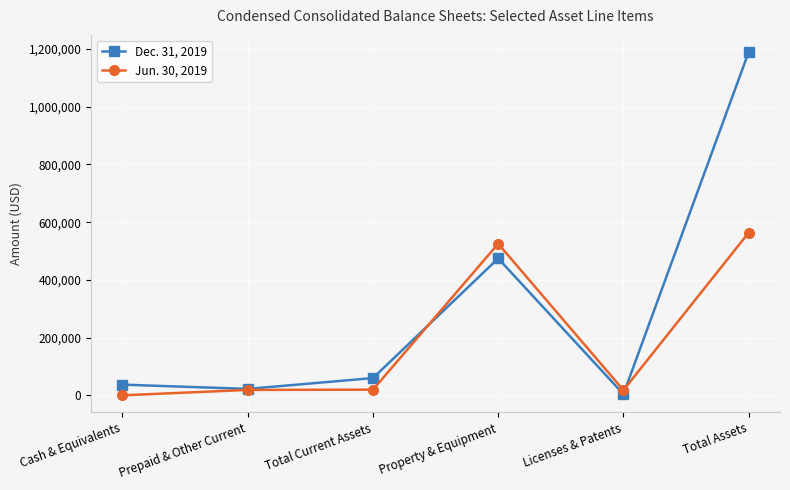

Which category has the highest value across all series?

Total Assets